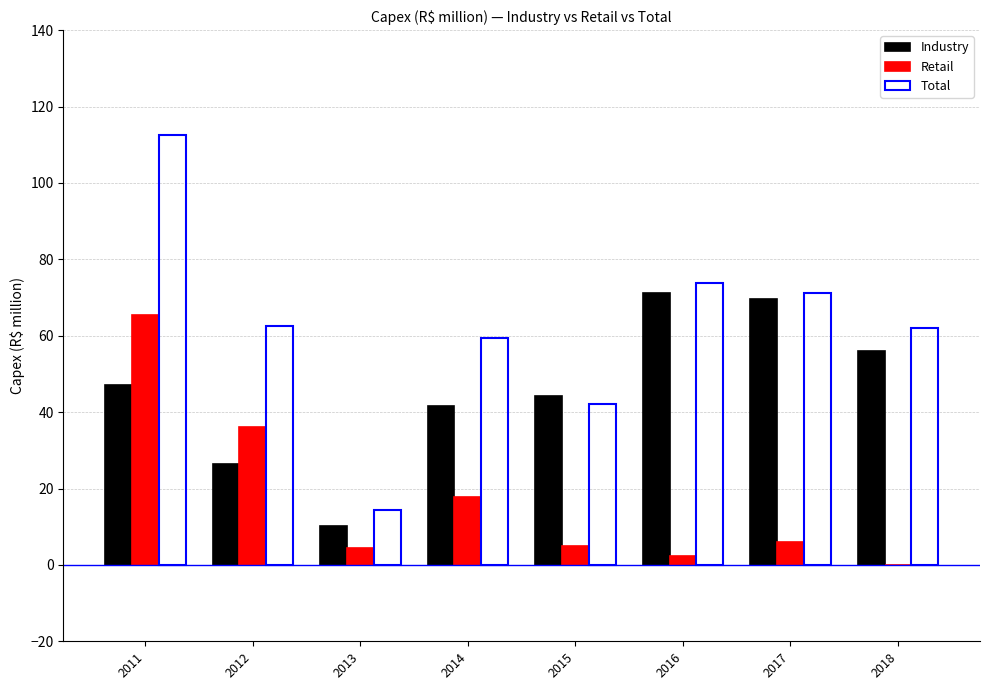

Which series has the largest total across all categories?

Total